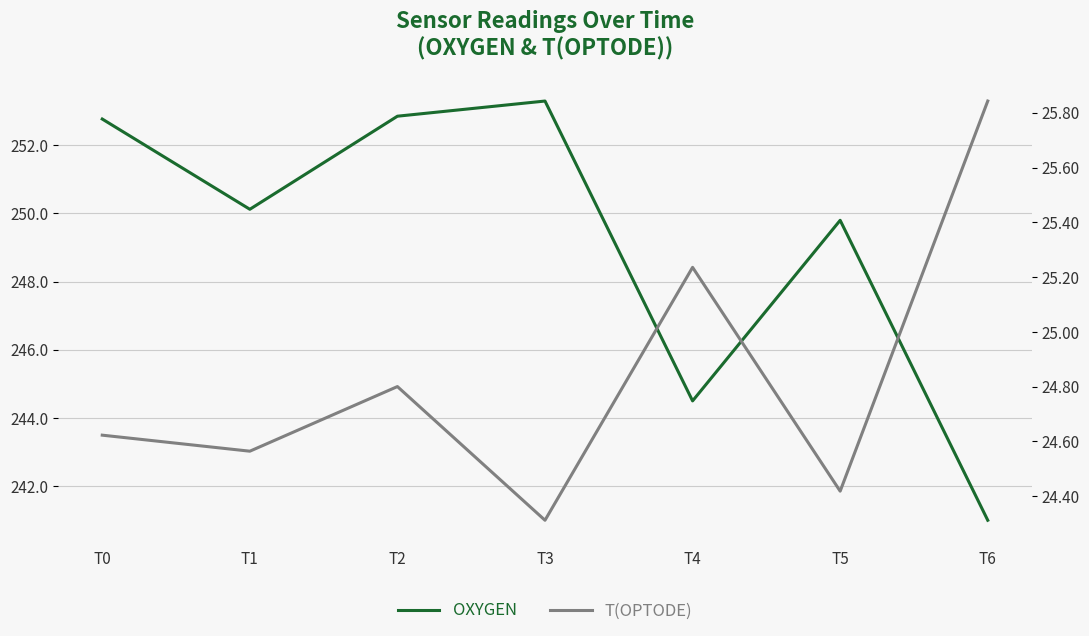

True or false: OXYGEN and T(OPTODE) cross at least once.

False